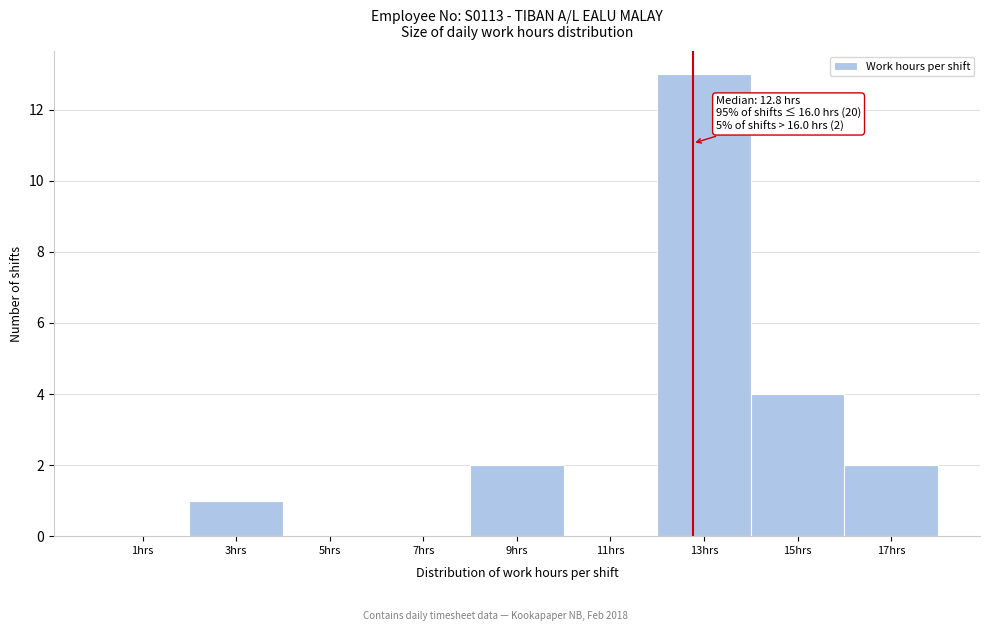

Which range on the x-axis has the tallest bar?

12 to 14